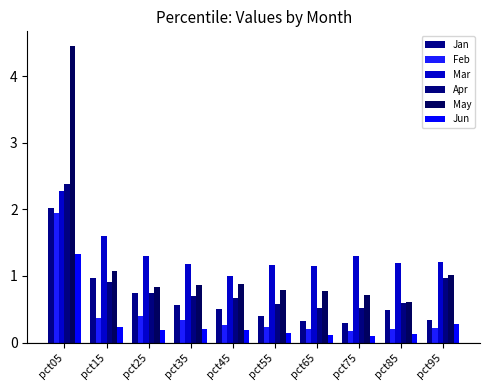

Reading left to right, extract all data points from this chart.

Jan: 2.0	1.0	0.7	0.6	0.5	0.4	0.3	0.3	0.5	0.3
Feb: 1.9	0.4	0.4	0.3	0.3	0.2	0.2	0.2	0.2	0.2
Mar: 2.3	1.6	1.3	1.2	1.0	1.2	1.2	1.3	1.2	1.2
Apr: 2.4	0.9	0.7	0.7	0.7	0.6	0.5	0.5	0.6	1.0
May: 4.5	1.1	0.8	0.9	0.9	0.8	0.8	0.7	0.6	1.0
Jun: 1.3	0.2	0.2	0.2	0.2	0.1	0.1	0.1	0.1	0.3